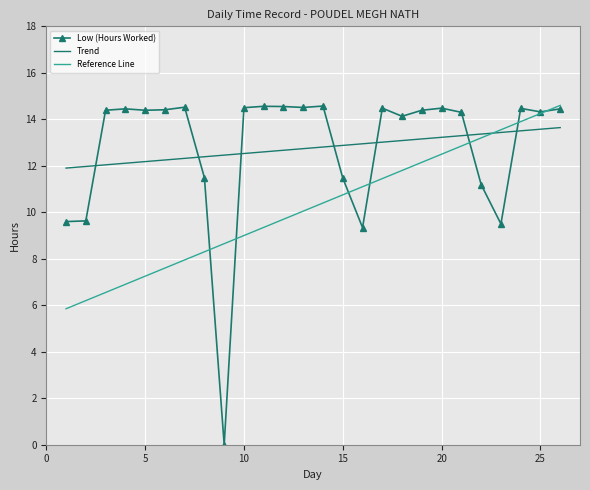

What is the highest value of the Reference Line series?

14.6